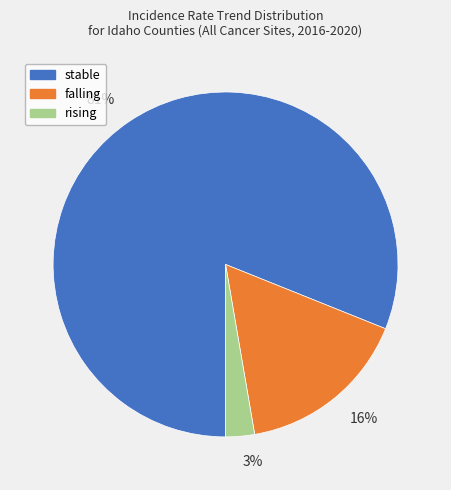

The stable slice represents 81% of the pie. True or false?

True